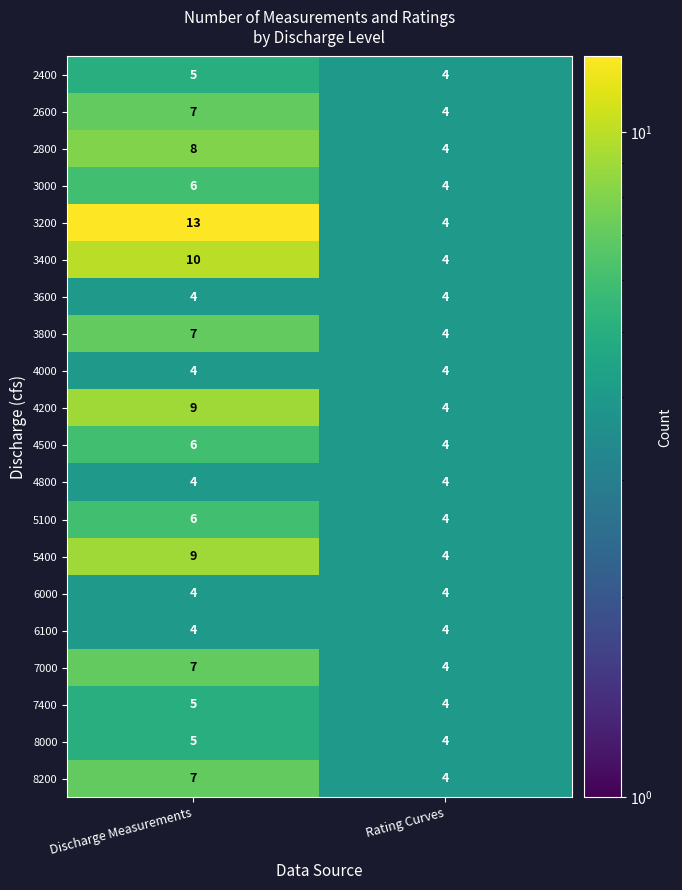

List the labels in order of 5400 value, largest first.

Discharge Measurements, Rating Curves